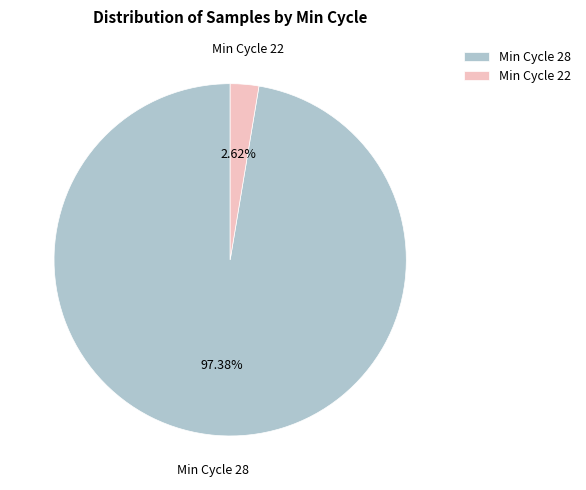

What is the largest slice in the pie chart?

Min Cycle 28